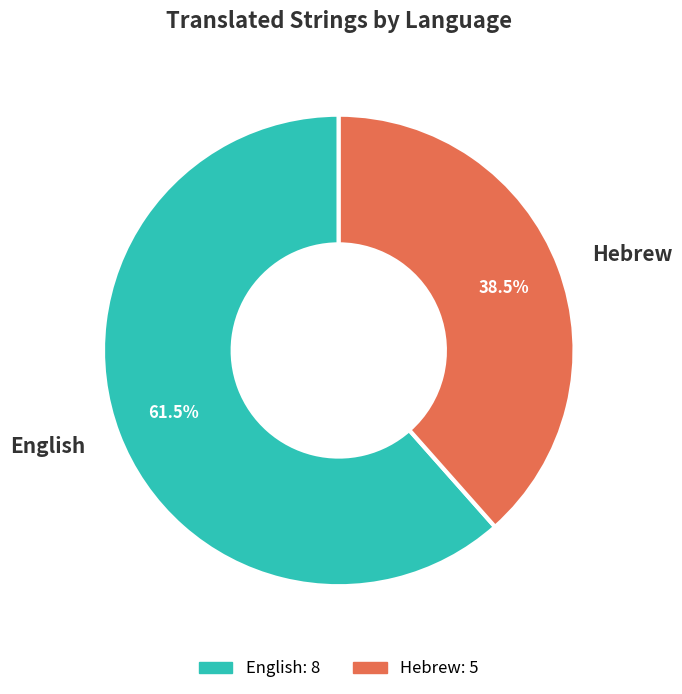

Which has a higher value, English or Hebrew?

English